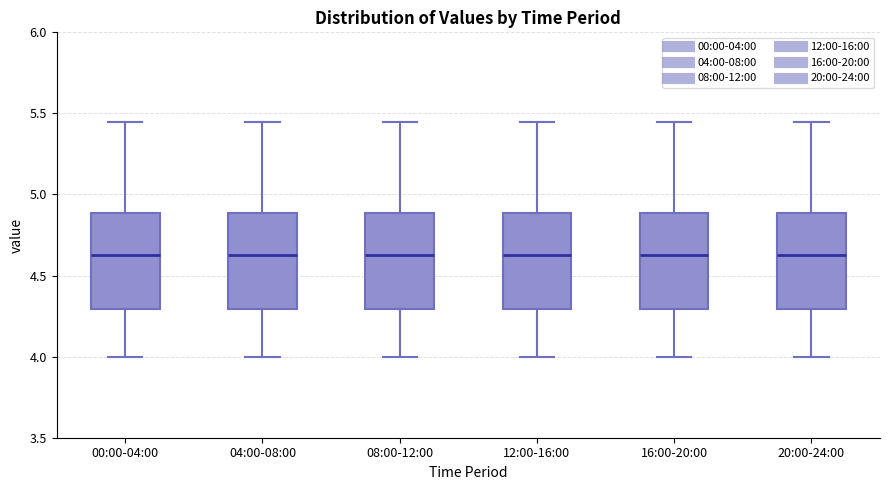

Reading left to right, read every box against the y-axis: the position of its median line, the range the box covers, and the ends of its whiskers. The values are not printed on the chart, so give them approximately, as read against the axis.

00:00-04:00: median 4.65, box 4.30 to 4.90, whiskers 4.00 to 5.45
04:00-08:00: median 4.65, box 4.30 to 4.90, whiskers 4.00 to 5.45
08:00-12:00: median 4.65, box 4.30 to 4.90, whiskers 4.00 to 5.45
12:00-16:00: median 4.65, box 4.30 to 4.90, whiskers 4.00 to 5.45
16:00-20:00: median 4.65, box 4.30 to 4.90, whiskers 4.00 to 5.45
20:00-24:00: median 4.65, box 4.30 to 4.90, whiskers 4.00 to 5.45